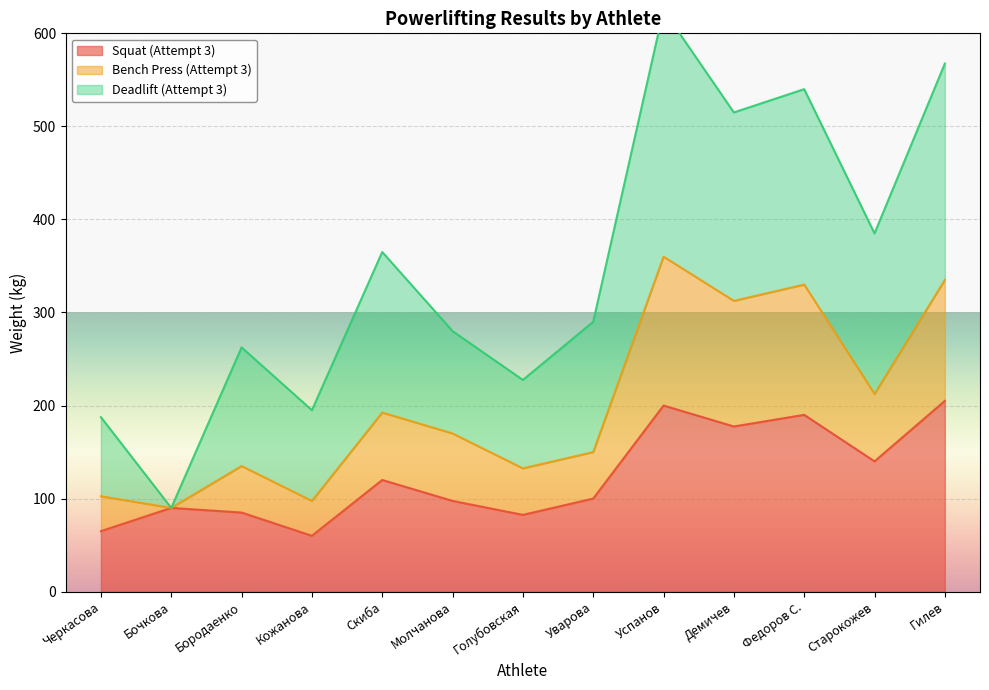

What is the minimum value for Squat (Attempt 3)?

60.0